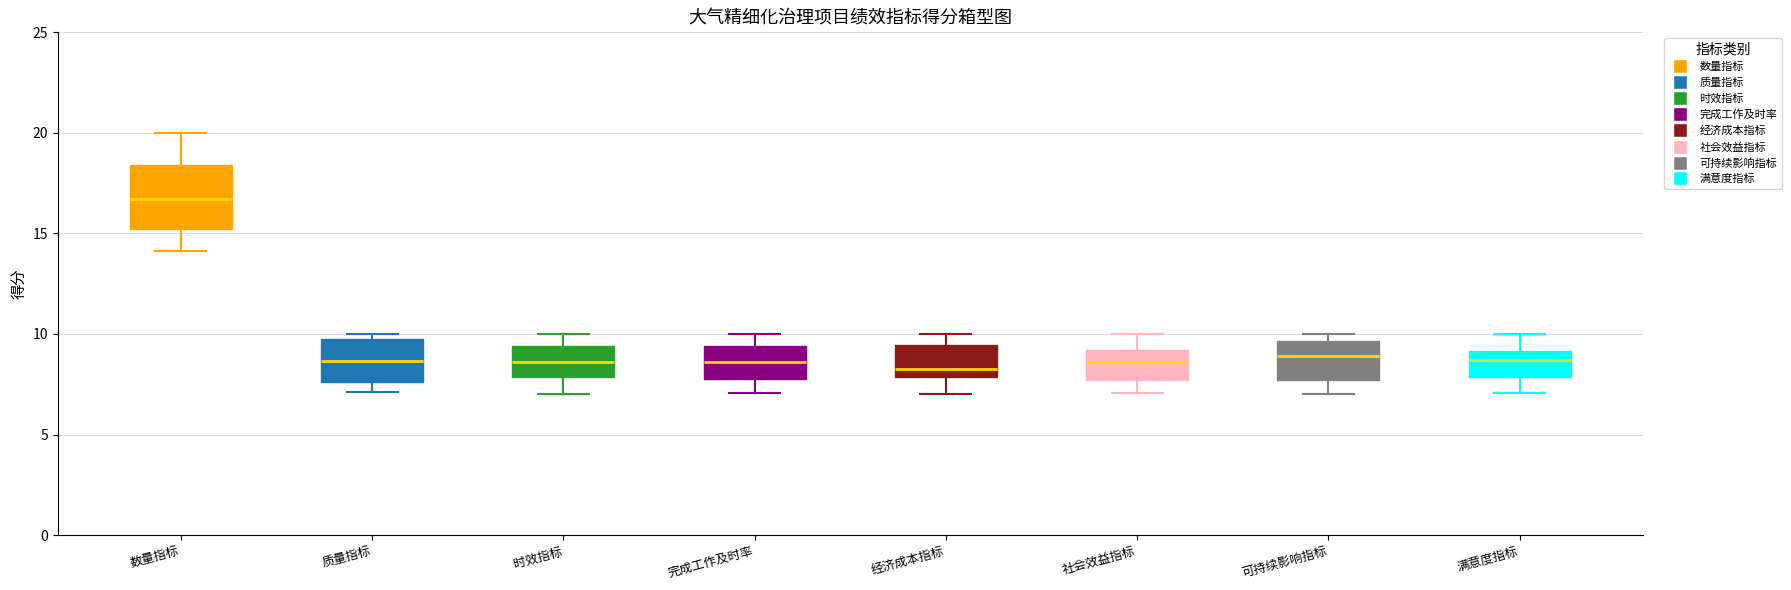

Where does the lower whisker of the box for 社会效益指标 end on the y-axis? The values are not printed on the chart, so give them approximately, as read against the axis.

7.0